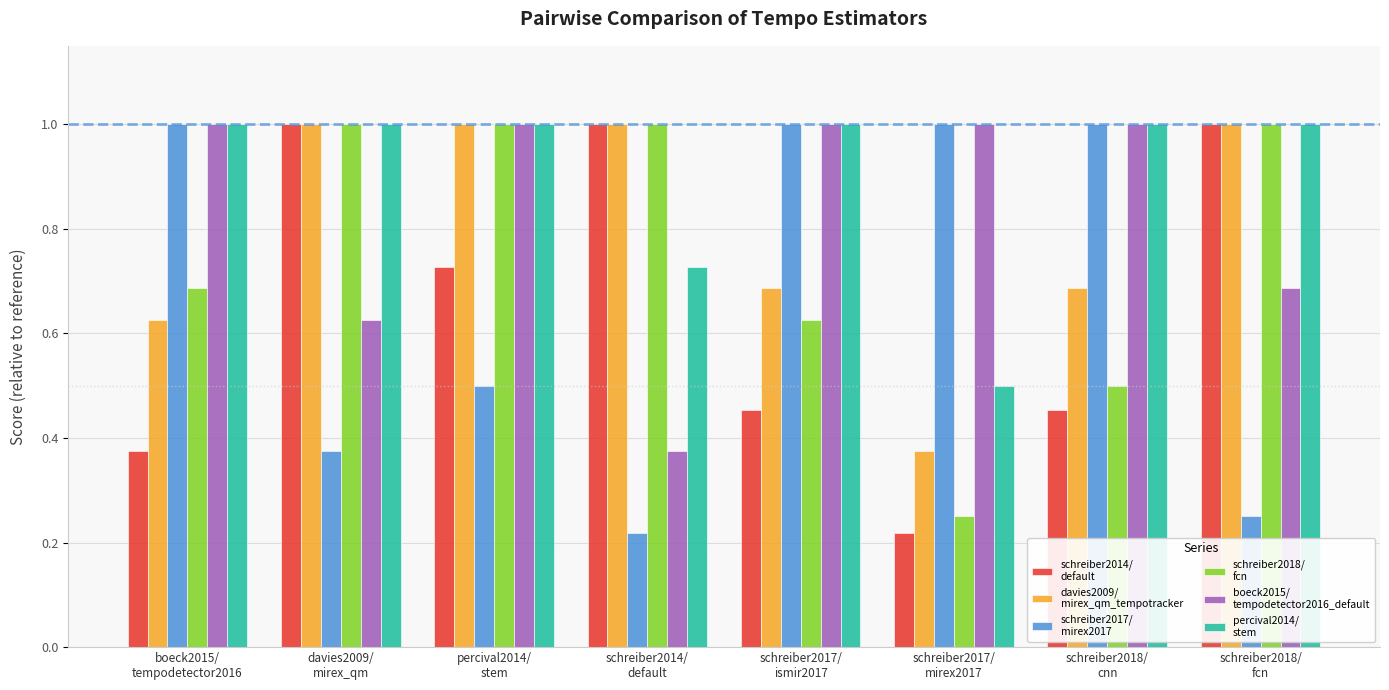

What is the maximum value shown in the chart?

1.0